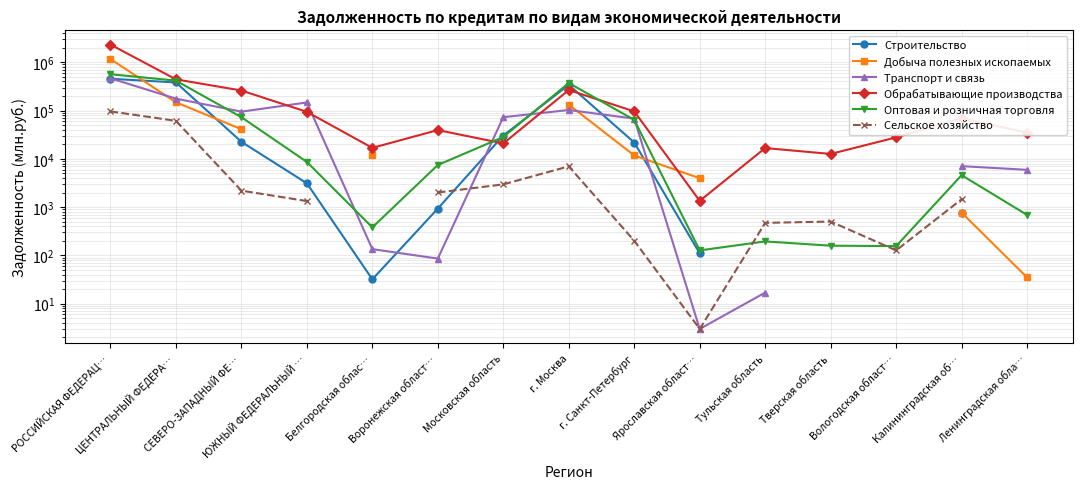

What position from the left is г. Москва?

8